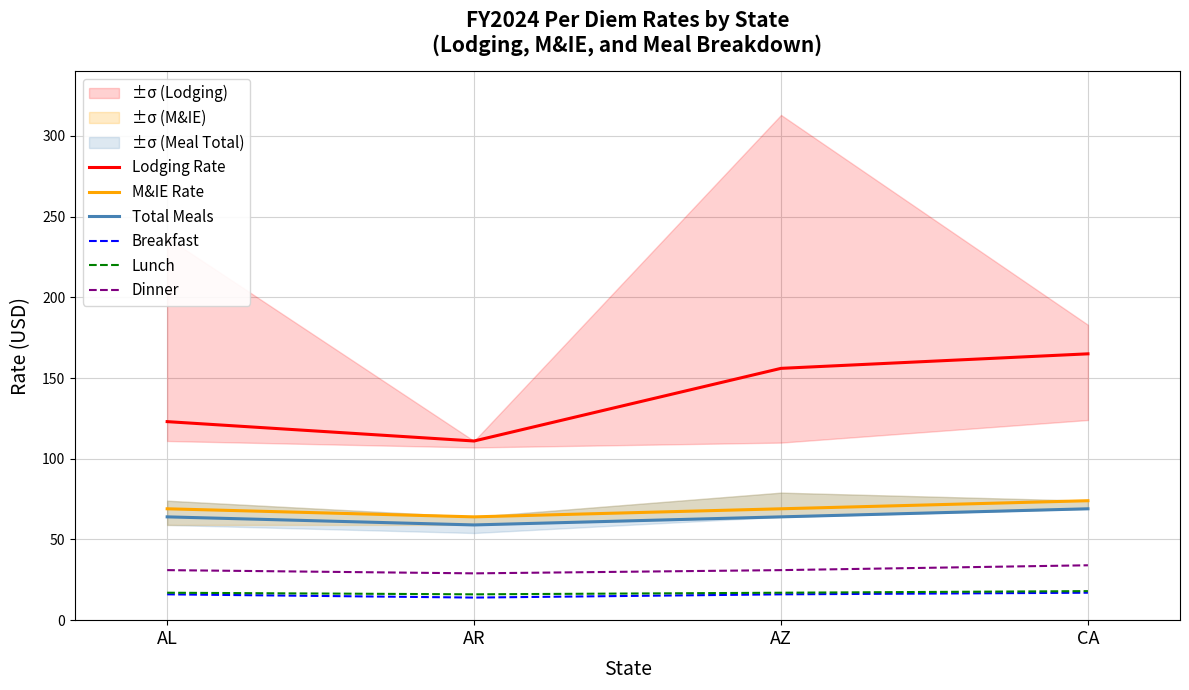

Count the Breakfast values in the range 16 to 17.

3